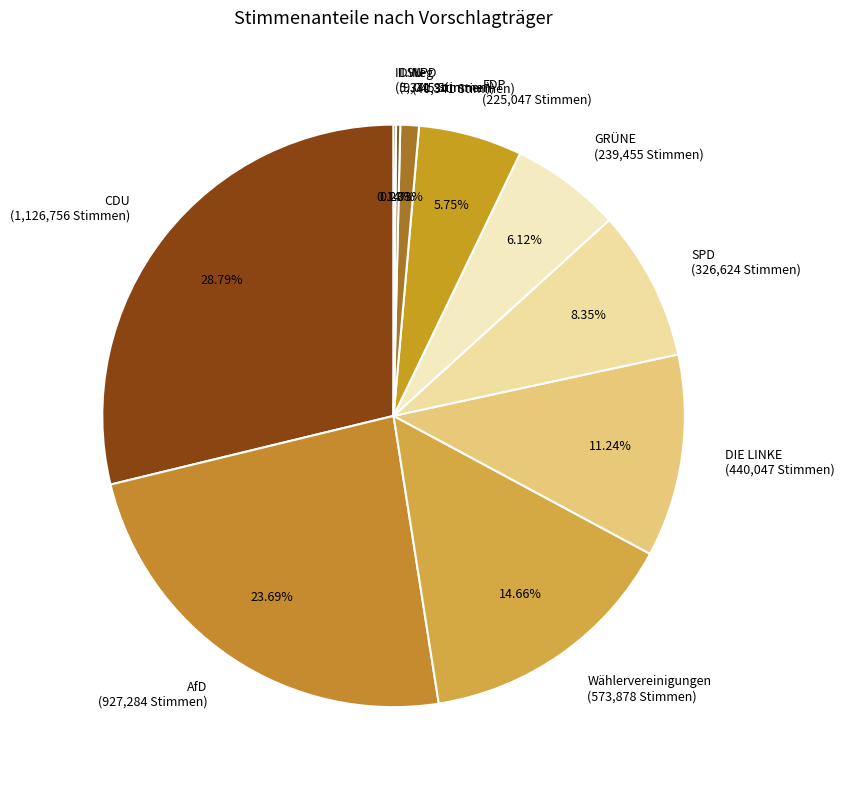

Does SPD (326,624 Stimmen) represent more than half of the total?

No